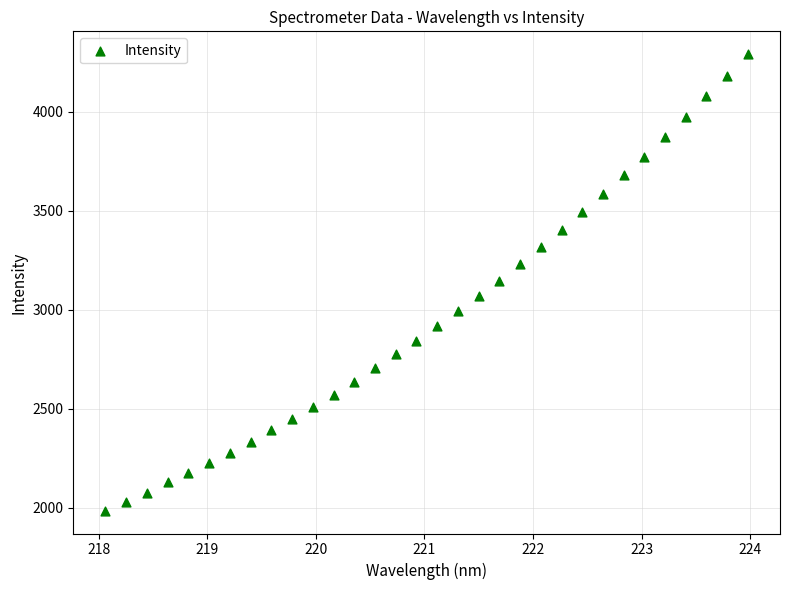

What is the range of X values (max minus min)?

5.9